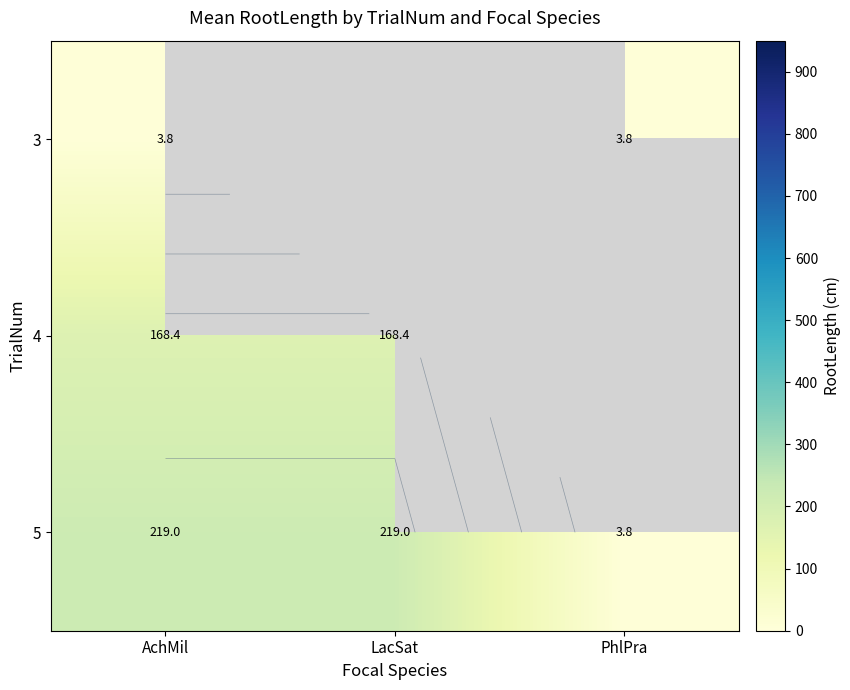

What is the sum of the 5 values at PhlPra and AchMil?

222.7